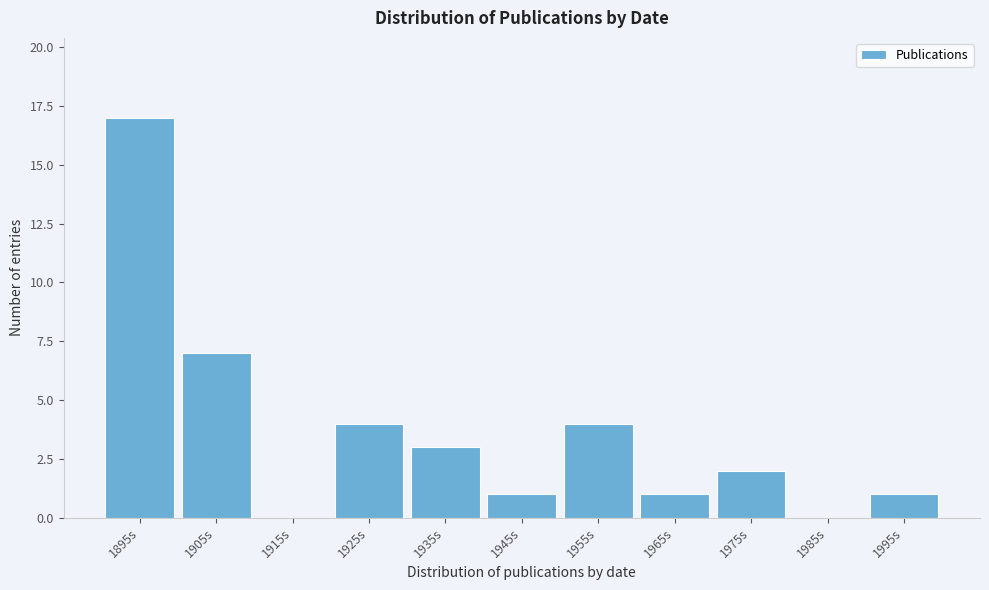

Reading right to left, what are all the values shown in this chart?

1995s=1	1985s=0	1975s=2	1965s=1	1955s=4	1945s=1	1935s=3	1925s=4	1915s=0	1905s=7	1895s=17